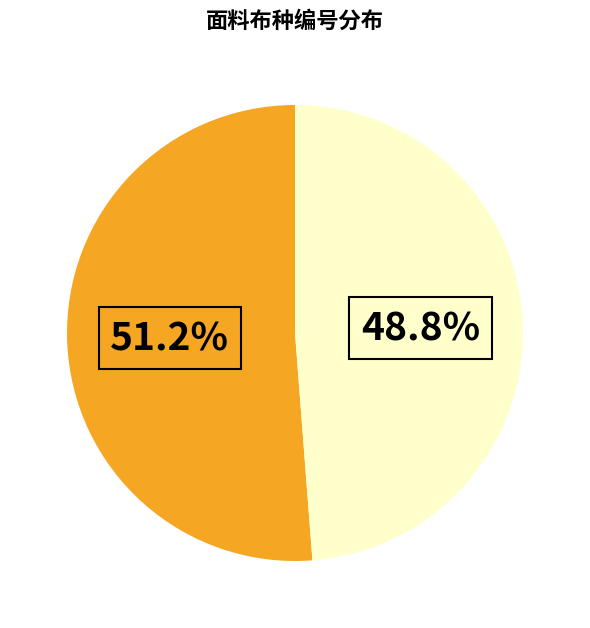

Does any single category account for the majority?

Yes